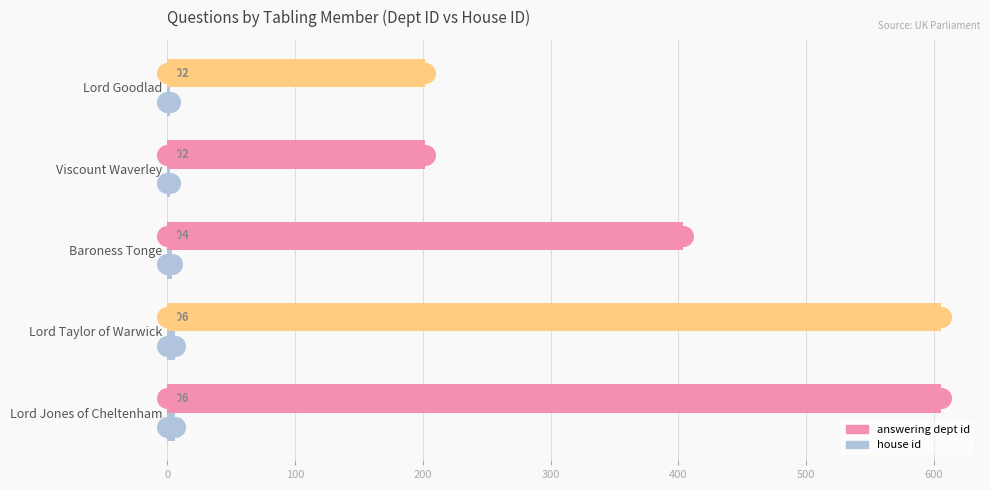

Which series contains the lowest Y value?

house id